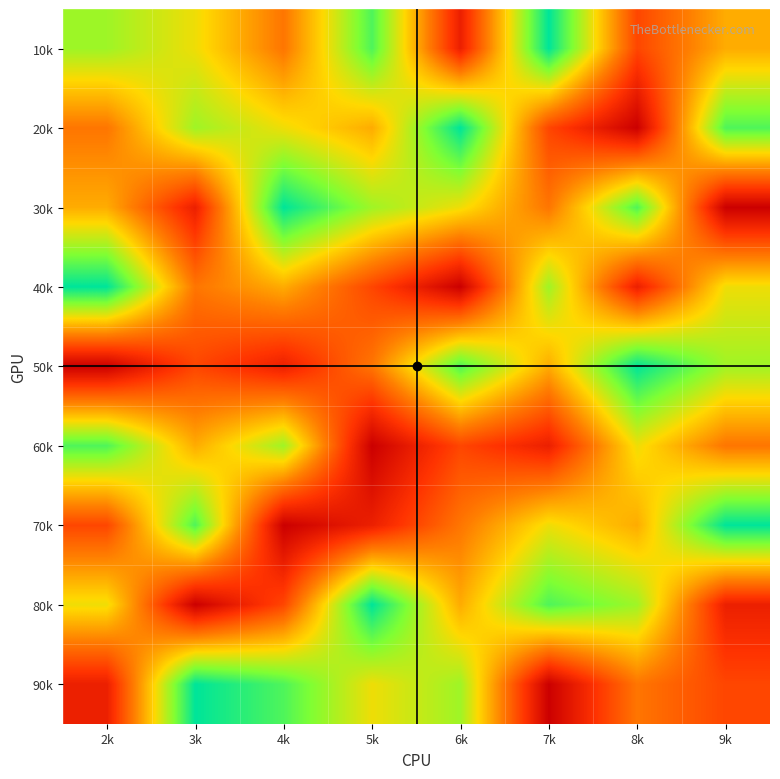

Reading left to right, extract all data points from this chart.

10k: 2k=7	3k=6	4k=4	5k=8	6k=2	7k=9	8k=3	9k=5
20k: 2k=4	3k=7	4k=6	5k=5	6k=9	7k=3	8k=1	9k=8
30k: 2k=5	3k=2	4k=9	5k=7	6k=6	7k=4	8k=8	9k=1
40k: 2k=9	3k=4	4k=5	5k=3	6k=1	7k=7	8k=2	9k=6
50k: 2k=1	3k=3	4k=2	5k=4	6k=8	7k=5	8k=9	9k=7
60k: 2k=8	3k=5	4k=7	5k=1	6k=3	7k=2	8k=6	9k=4
70k: 2k=3	3k=8	4k=1	5k=2	6k=4	7k=6	8k=5	9k=9
80k: 2k=6	3k=1	4k=3	5k=9	6k=5	7k=8	8k=7	9k=2
90k: 2k=2	3k=9	4k=8	5k=6	6k=7	7k=1	8k=4	9k=3